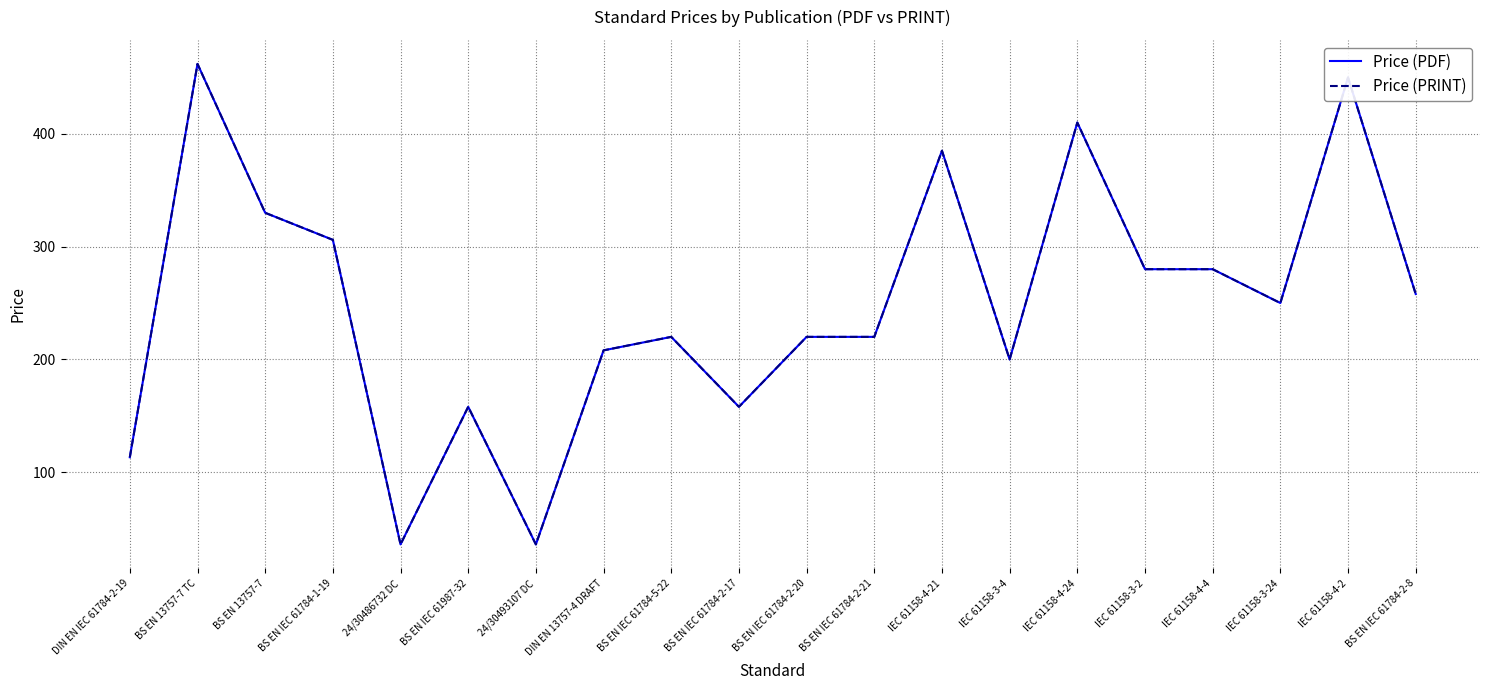

Reading left to right, list all the values displayed in this chart.

Price (PDF): 113.3	462.0	330.0	306.0	36.0	158.0	36.0	208.0	220.0	158.0	220.0	220.0	385.0	200.0	410.0	280.0	280.0	250.0	450.0	258.0
Price (PRINT): 113.3	462.0	330.0	306.0	36.0	158.0	36.0	208.0	220.0	158.0	220.0	220.0	385.0	200.0	410.0	280.0	280.0	250.0	450.0	258.0